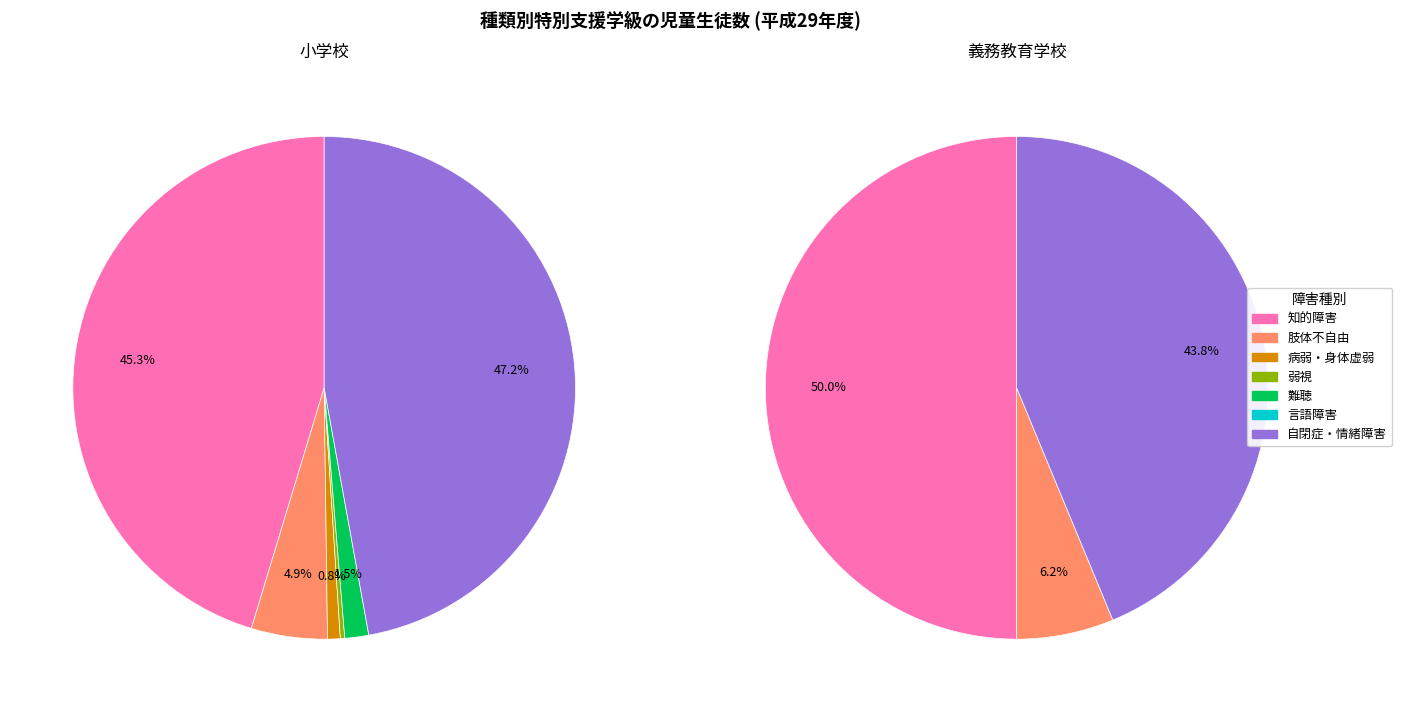

To the nearest percent, what percentage of the pie is 知的障害?

50%